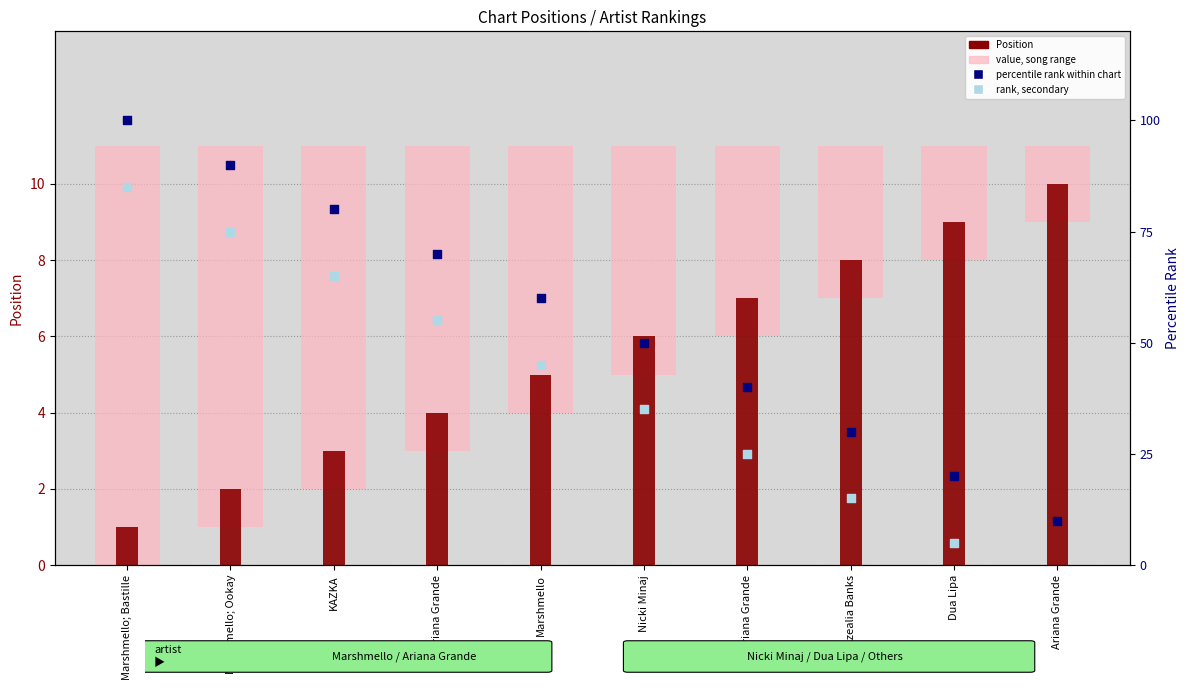

What is the total value across all series at Nicki Minaj?

97